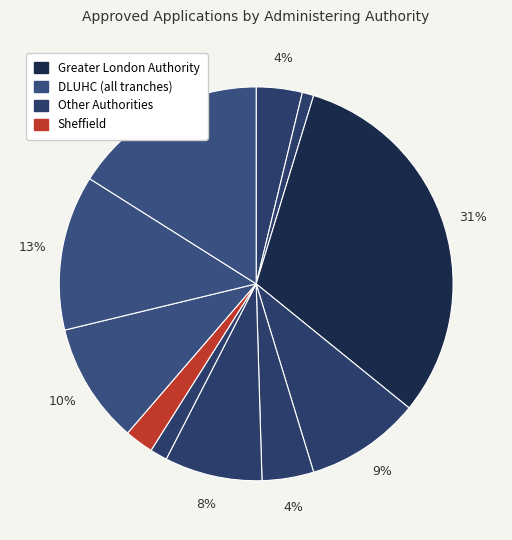

How many segments does this pie chart have?

11